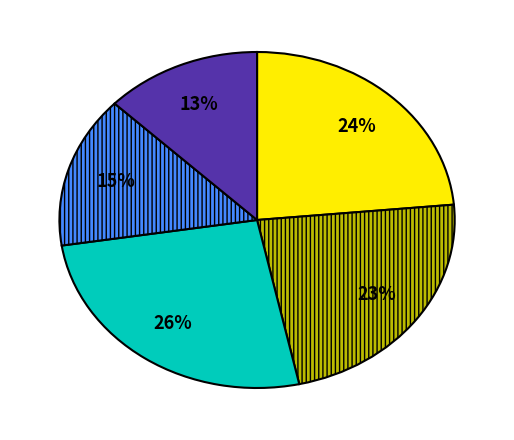

To the nearest percent, what is the average slice percentage?

20%